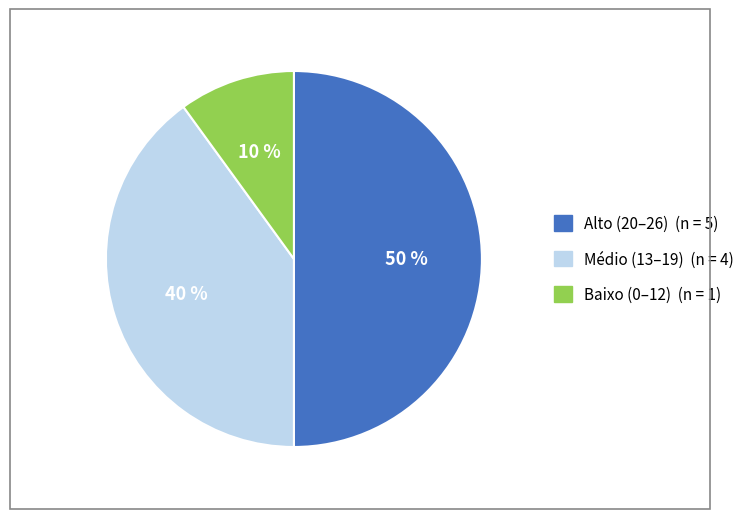

To the nearest percent, what is the average slice percentage?

33%